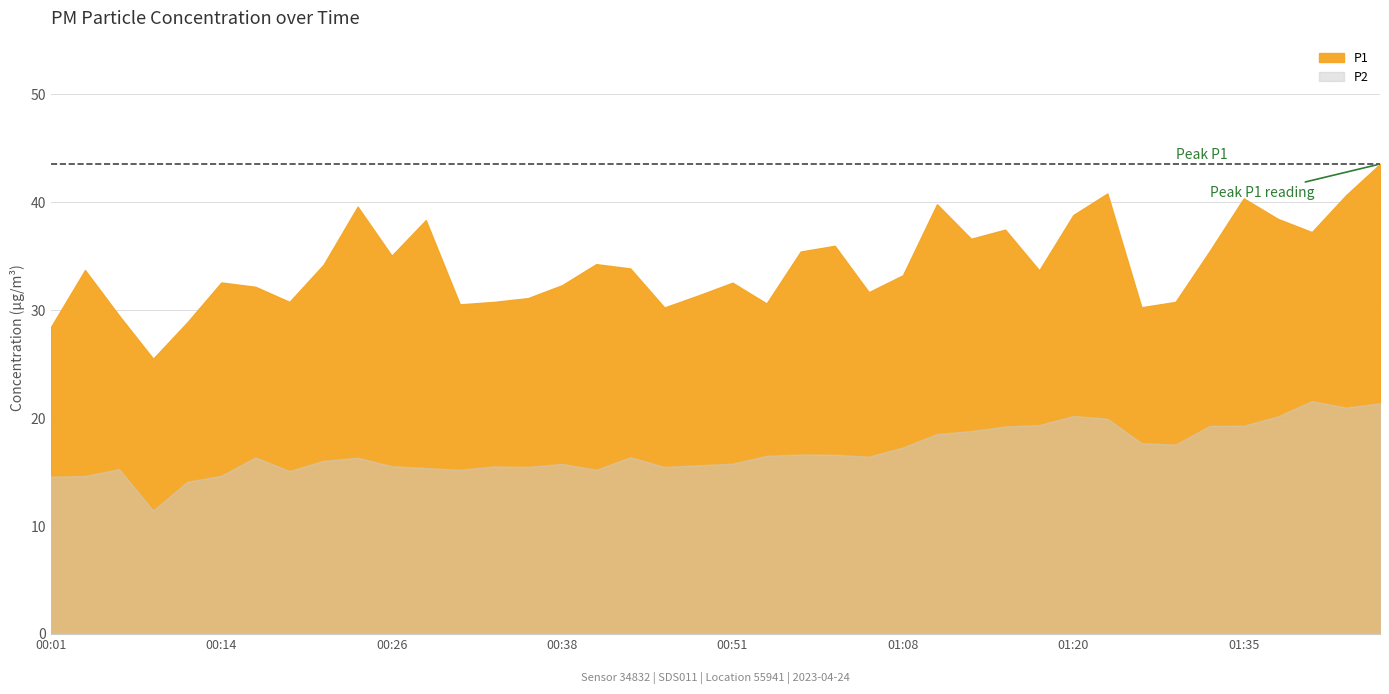

List the labels in order of P2 value, largest first.

01:40, 01:45, 01:42, 01:20, 01:38, 01:23, 01:18, 01:35, 01:33, 01:15, 01:13, 01:10, 01:25, 01:28, 01:08, 01:01, 01:03, 00:56, 01:05, 00:43, 00:16, 00:24, 00:21, 00:51, 00:38, 00:48, 00:26, 00:33, 00:36, 00:46, 00:29, 00:06, 00:31, 00:41, 00:19, 00:14, 00:04, 00:01, 00:11, 00:09